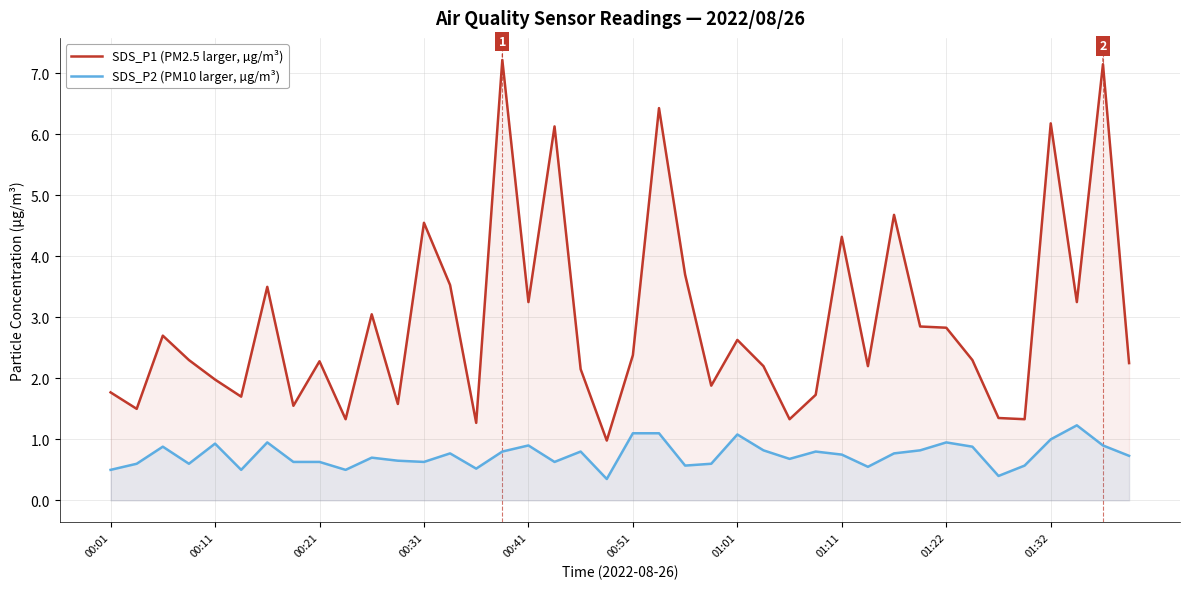

True or false: SDS_P2 (PM10 larger, µg/m³) and SDS_P1 (PM2.5 larger, µg/m³) intersect in this chart.

False